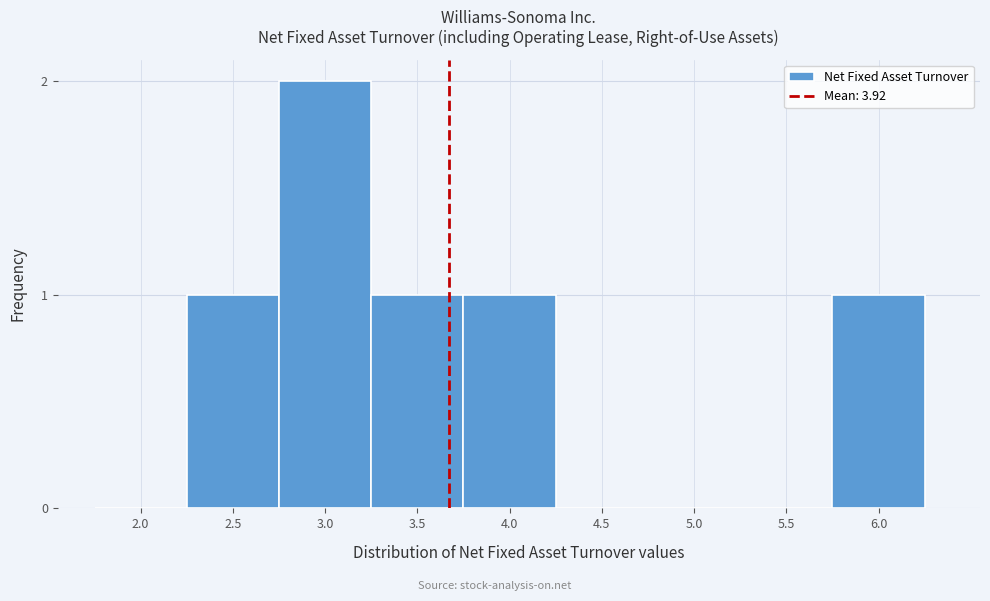

Reading right to left, extract all data points from this chart.

6.0=1	5.5=0	5.0=0	4.5=0	4.0=1	3.5=1	3.0=2	2.5=1	2.0=0